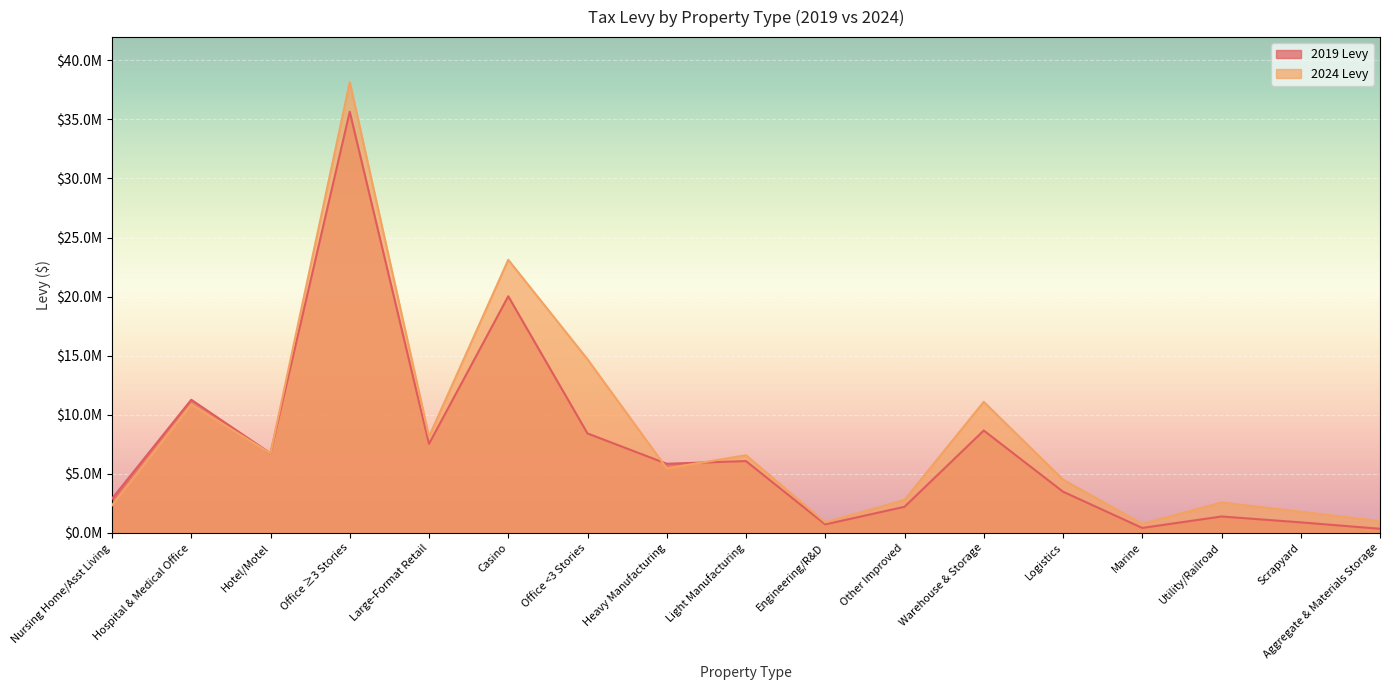

Rank the series at Marine from lowest to highest value.

2019 Levy, 2024 Levy